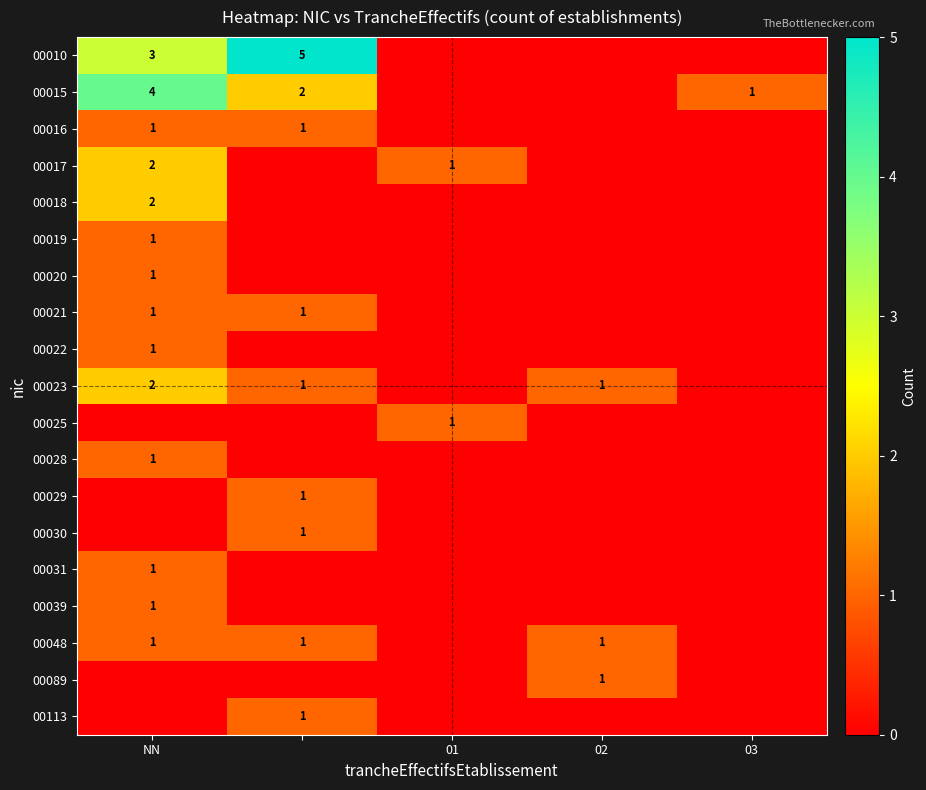

At how many categories does at least one series exceed 4?

1